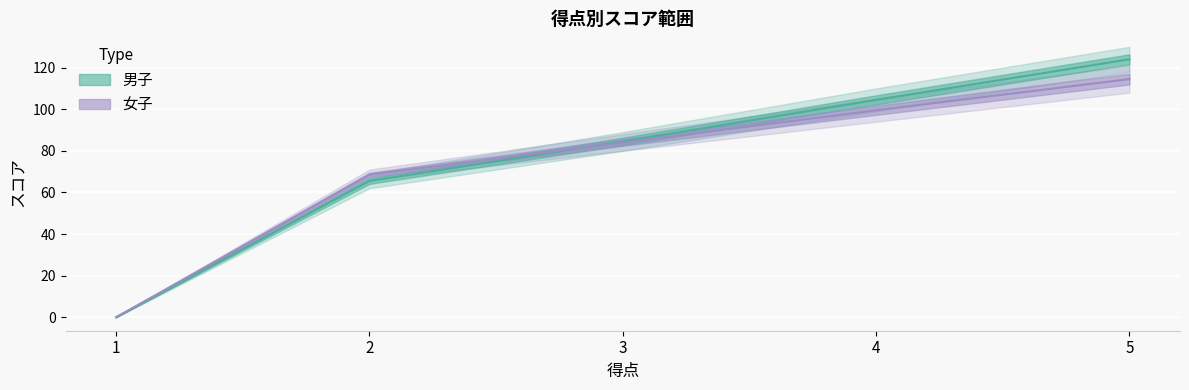

What is the value of the 男子 point at the 3rd from the left?

84.5